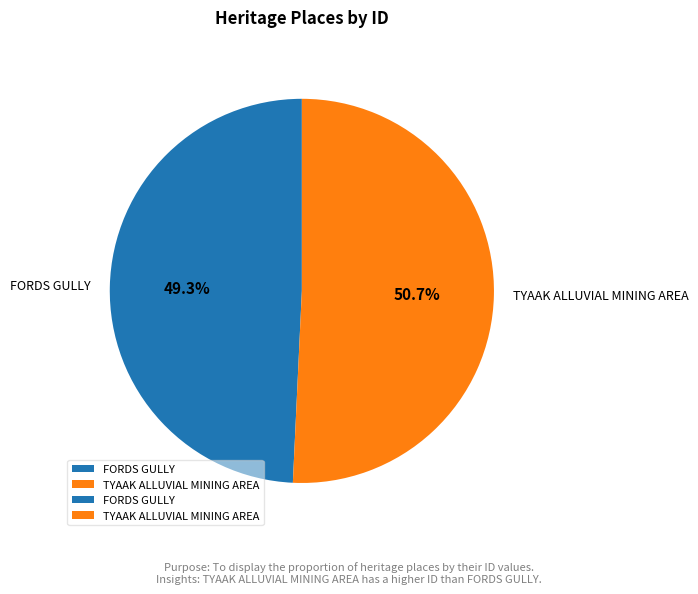

What is the largest slice in the pie chart?

TYAAK ALLUVIAL MINING AREA